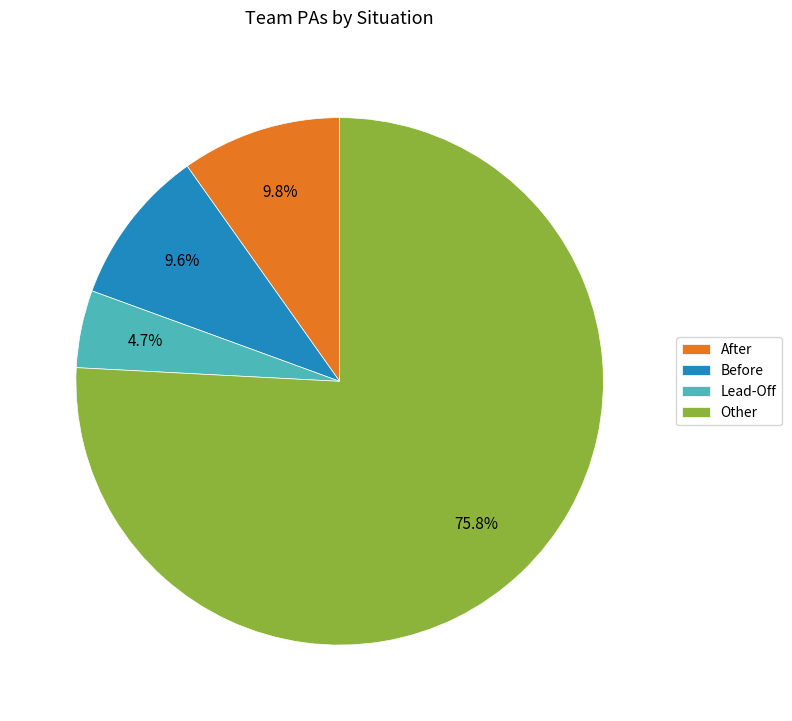

To the nearest percent, what is the combined percentage of Other and Before?

85%